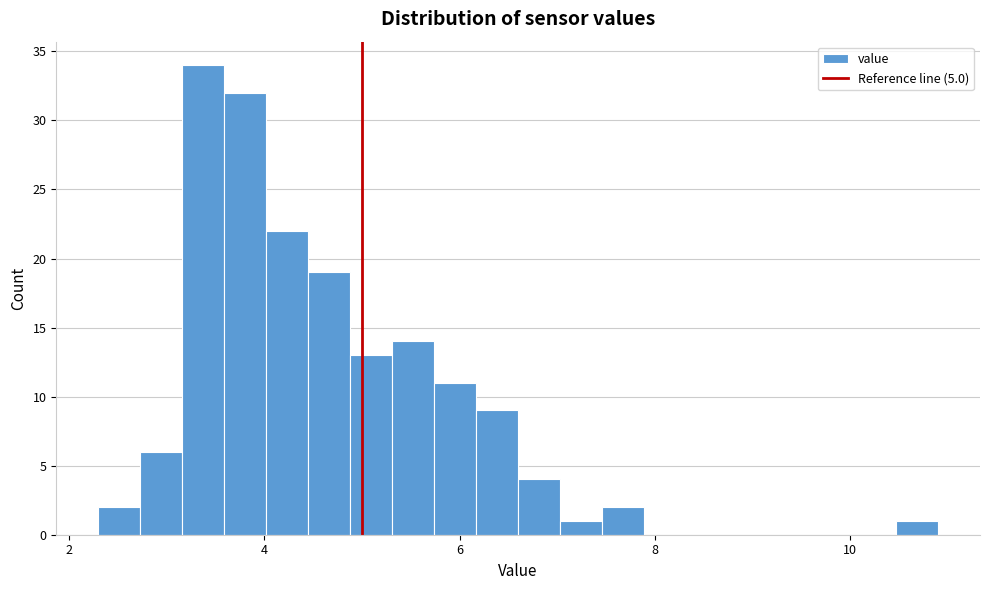

Read against the x-axis, roughly where is the centre of the tallest bar?

3.4